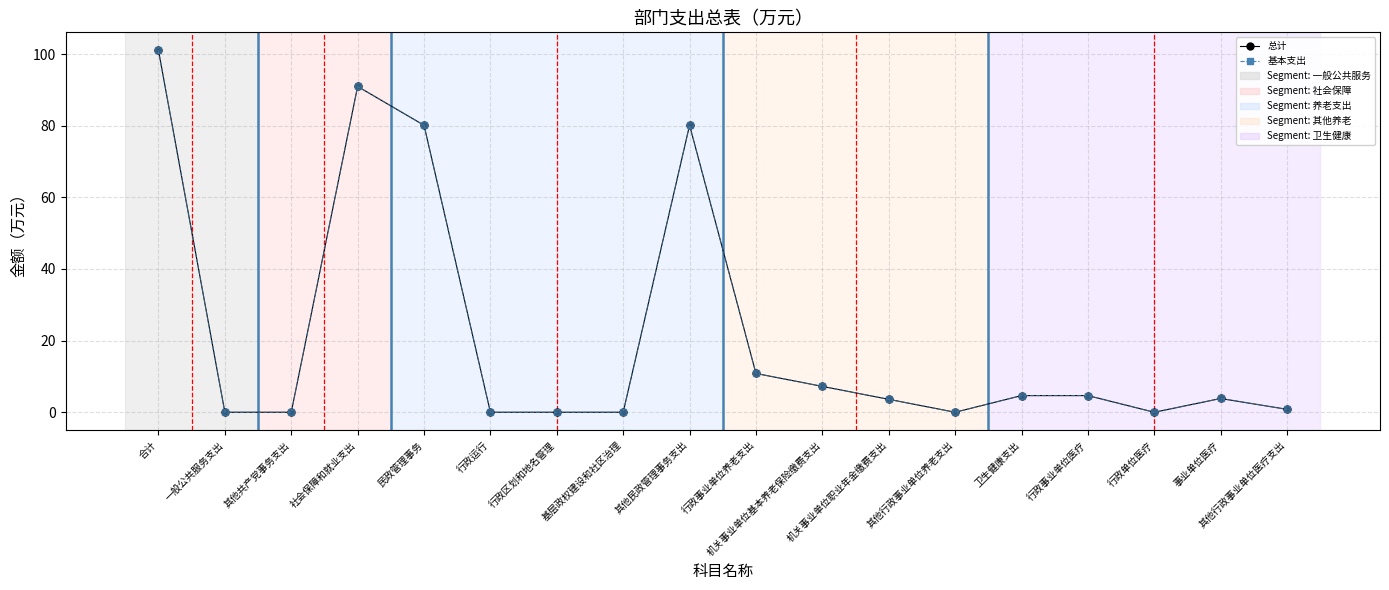

The 基本支出 series shows 1.5 at 事业单位医疗. True or false?

False